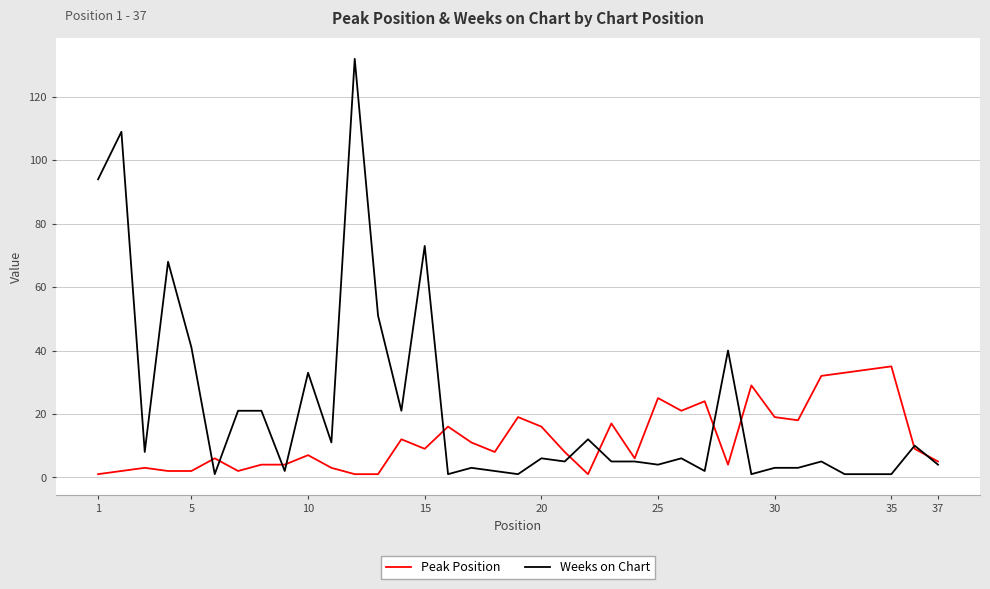

Which series has the largest total across all categories?

Weeks on Chart